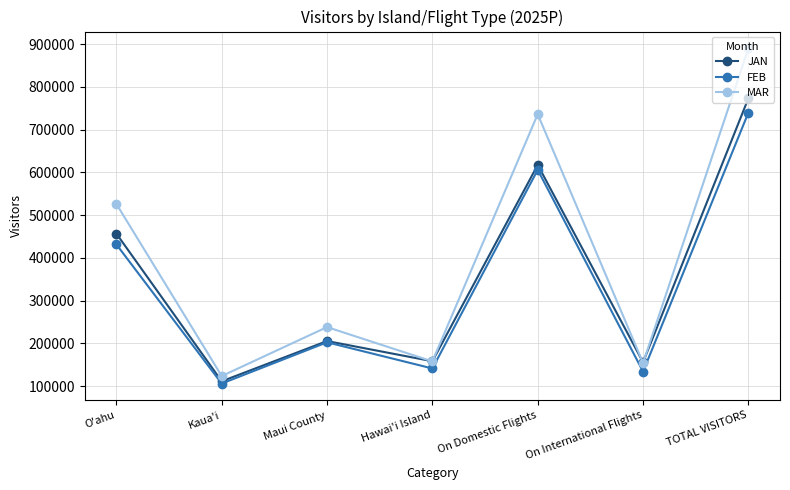

Which series changed the most between O'ahu and TOTAL VISITORS?

MAR